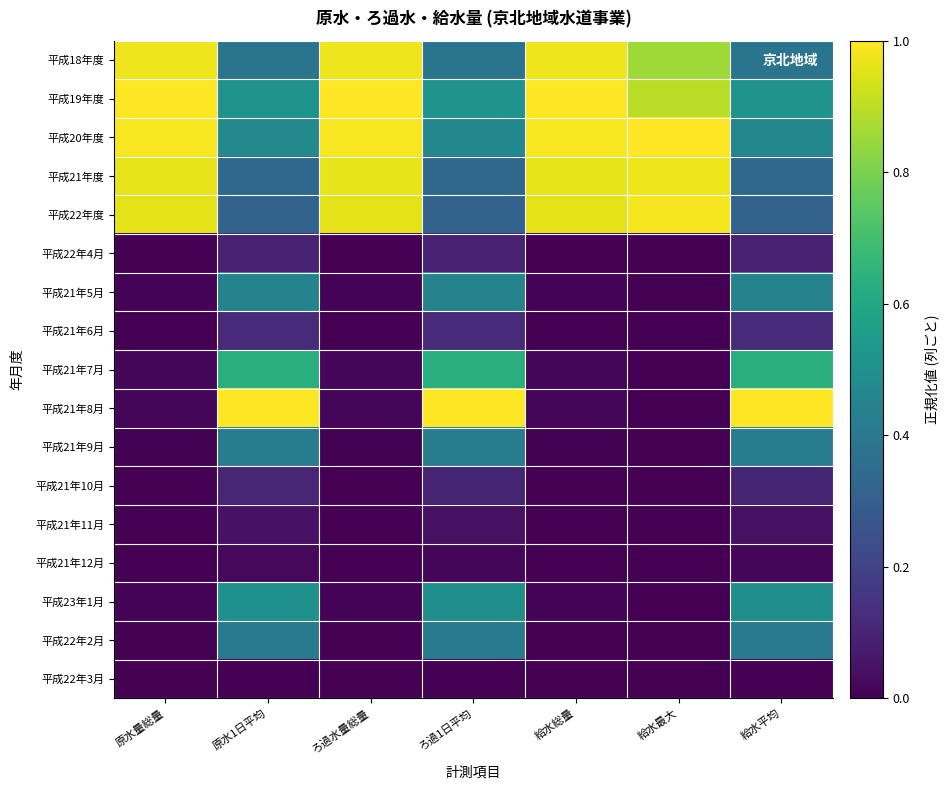

Between 原水1日平均 and 給水平均, which is larger?

原水1日平均